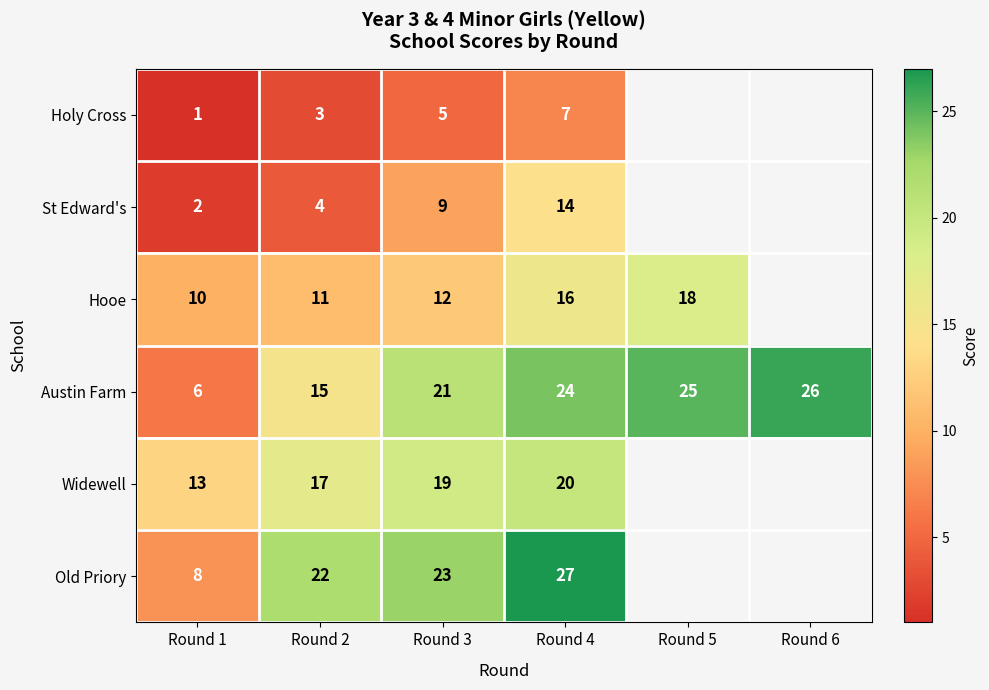

What is the smallest value displayed?

1.0